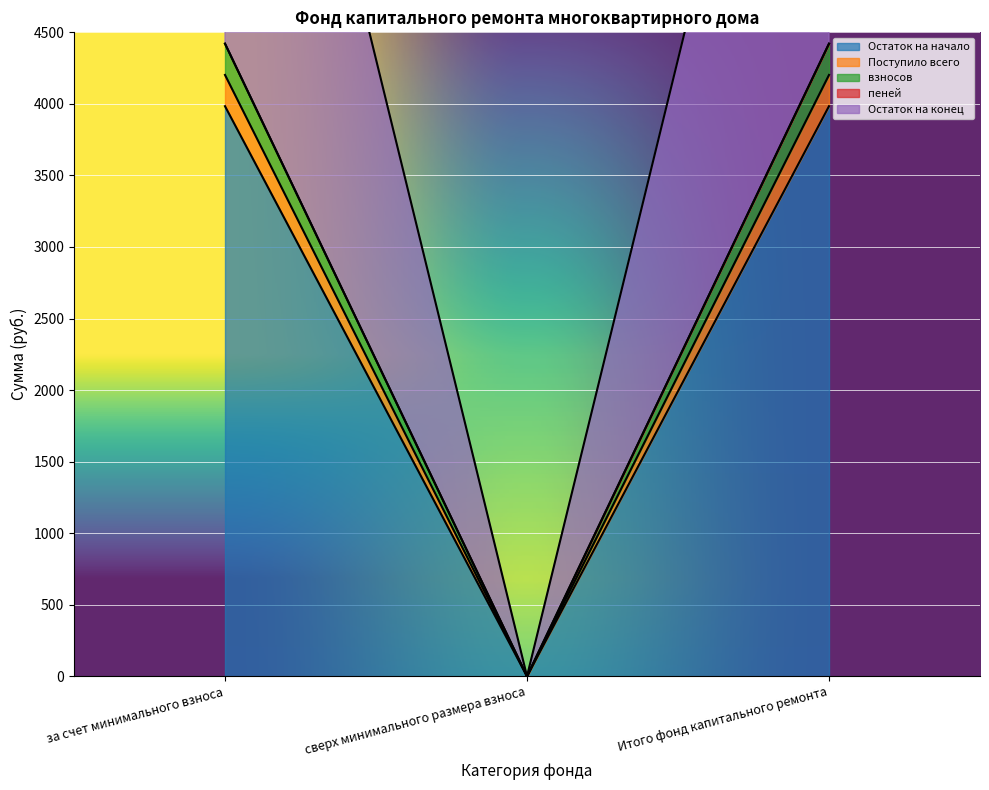

Reading left to right, list all the values displayed in this chart.

Остаток на начало: 0.2	0.8	0.2
Поступило всего: 4420.9	0.0	4420.9
взносов: 3983.8	0.0	3983.8
пеней: 0.2	0.8	0.2
Остаток на конец: 0.2	0.8	0.2